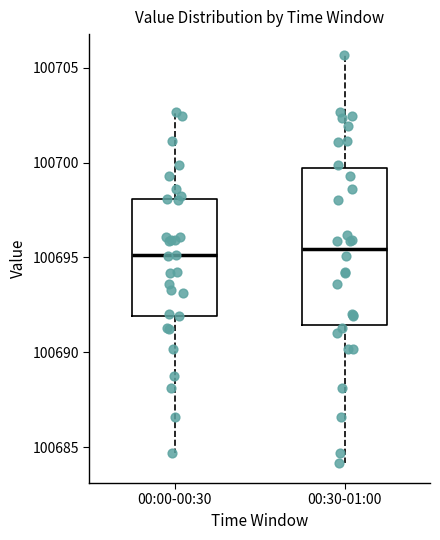

Where is the upper edge of the box for 00:00-00:30 on the y-axis? The values are not printed on the chart, so give them approximately, as read against the axis.

100698.0